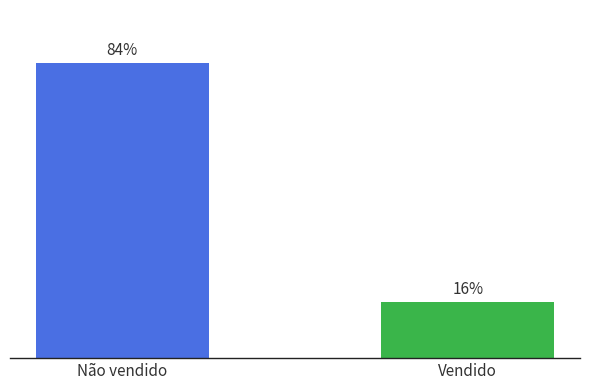

Does the chart contain any negative values?

No